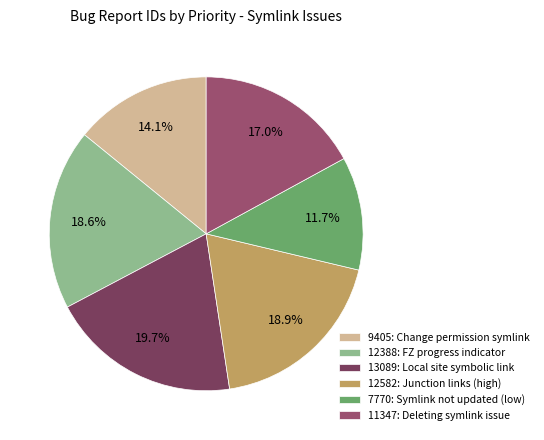

What is the total percentage of 11347: Deleting symlink issue and 12388: FZ progress indicator?

35.6%